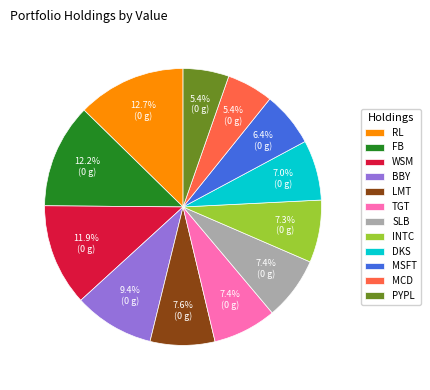

Which has a higher value, RL or SLB?

RL